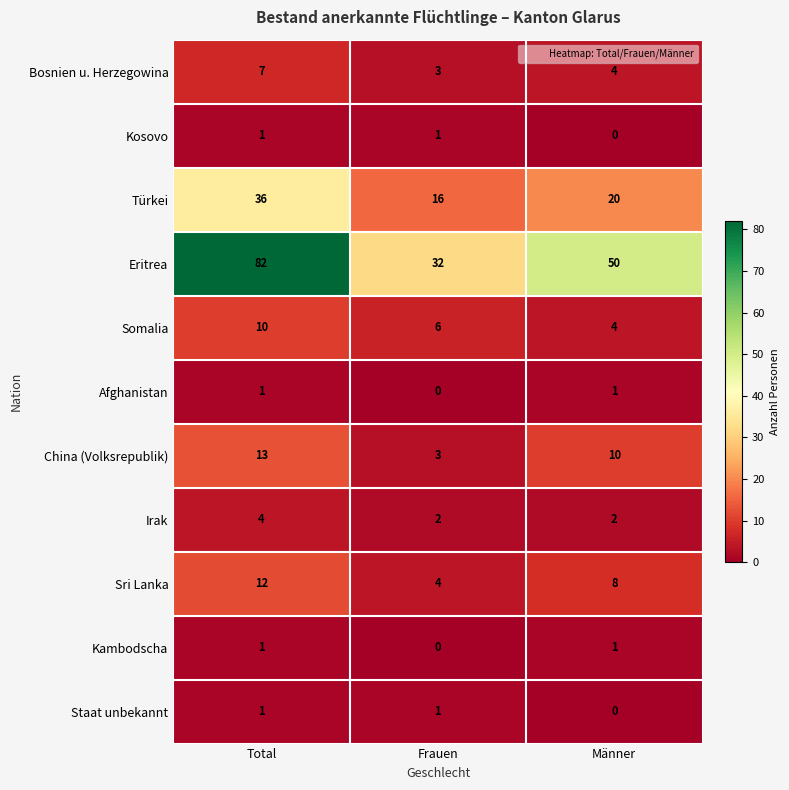

At how many categories does at least one series exceed 22?

3